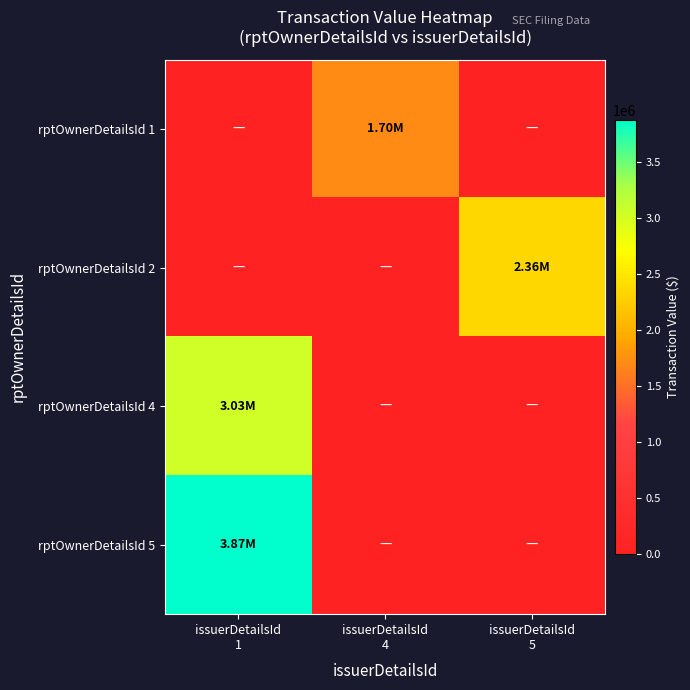

Which series has the largest total across all categories?

rptOwnerDetailsId 5